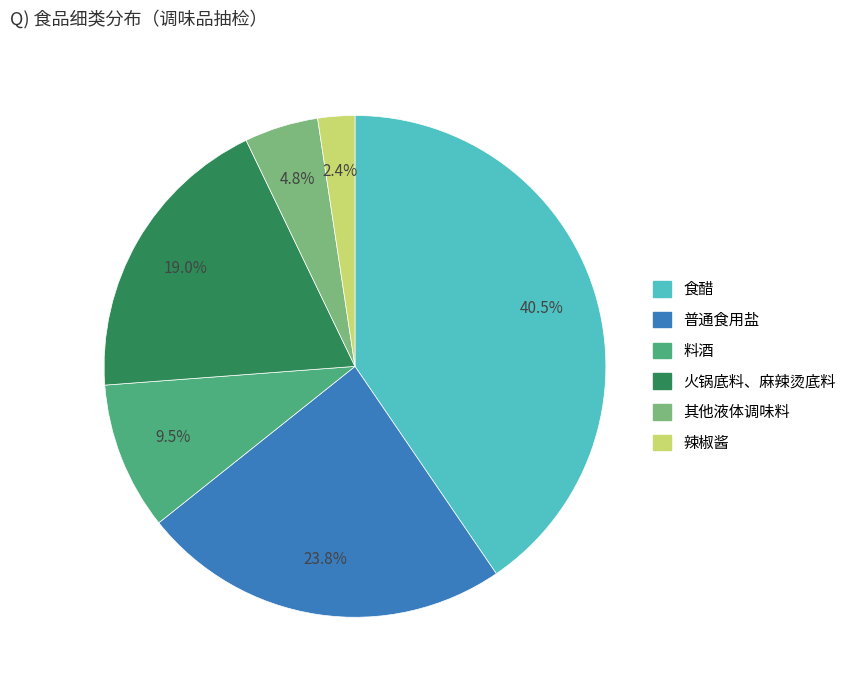

Is it true that 其他液体调味料 is 5% of the pie?

True